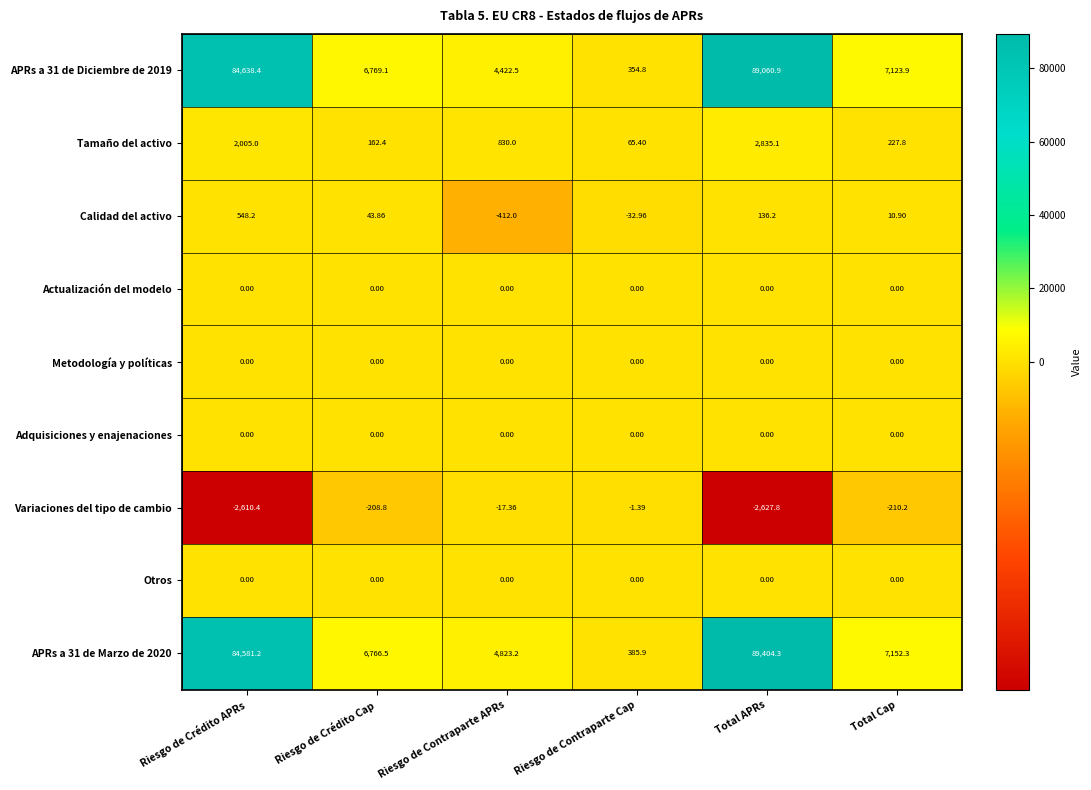

How many data points in APRs a 31 de Marzo de 2020 are less than 7152?

3